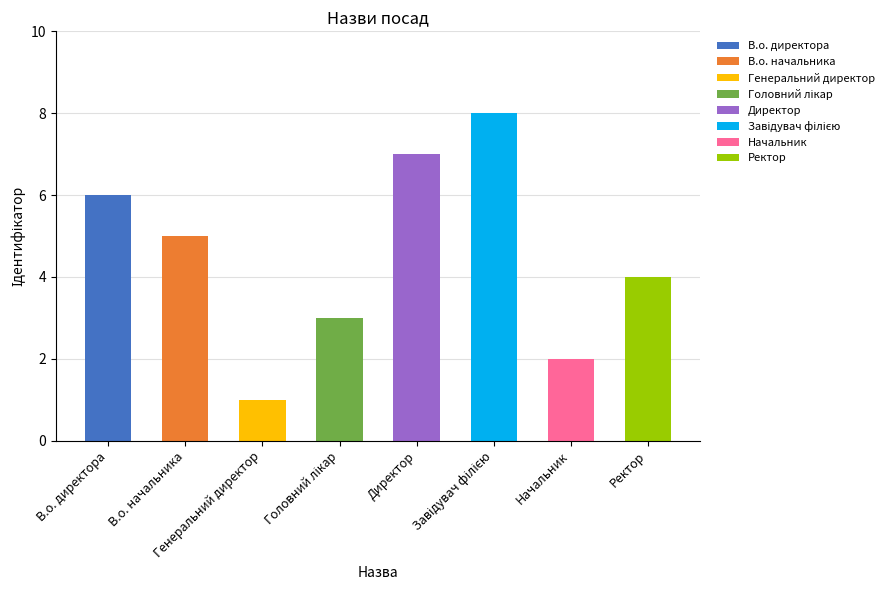

Rank the categories by value from lowest to highest.

Генеральний директор, Начальник, Головний лікар, Ректор, В.о. начальника, В.о. директора, Директор, Завідувач філією